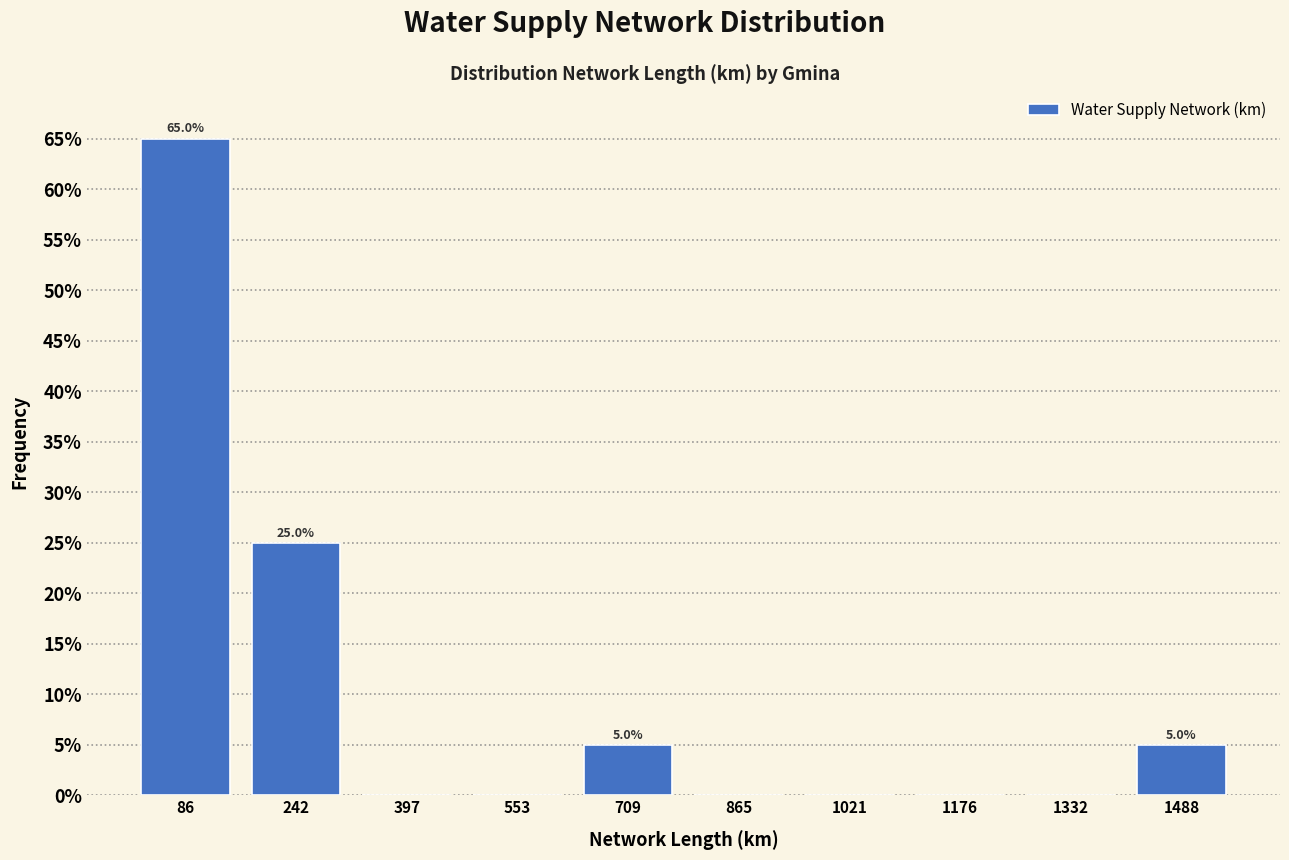

Which range on the x-axis has the tallest bar?

0 to 160